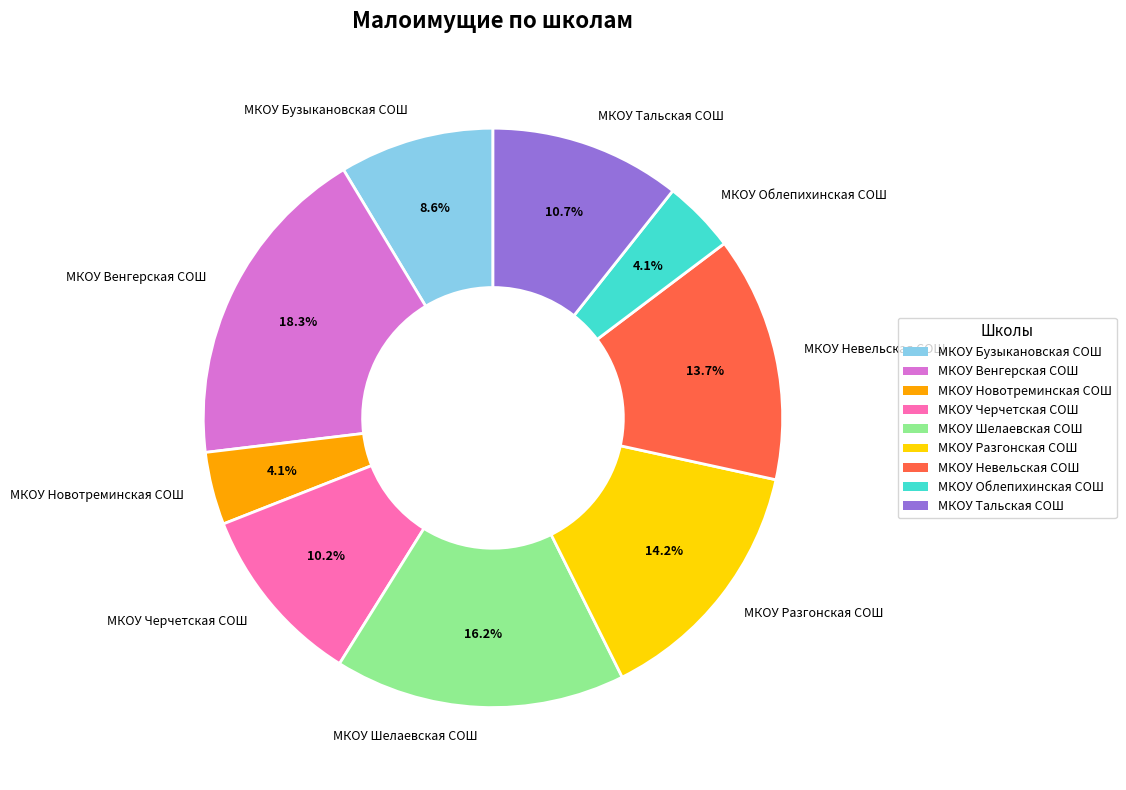

True or false: МКОУ Новотреминская СОШ accounts for 4% of the total.

True